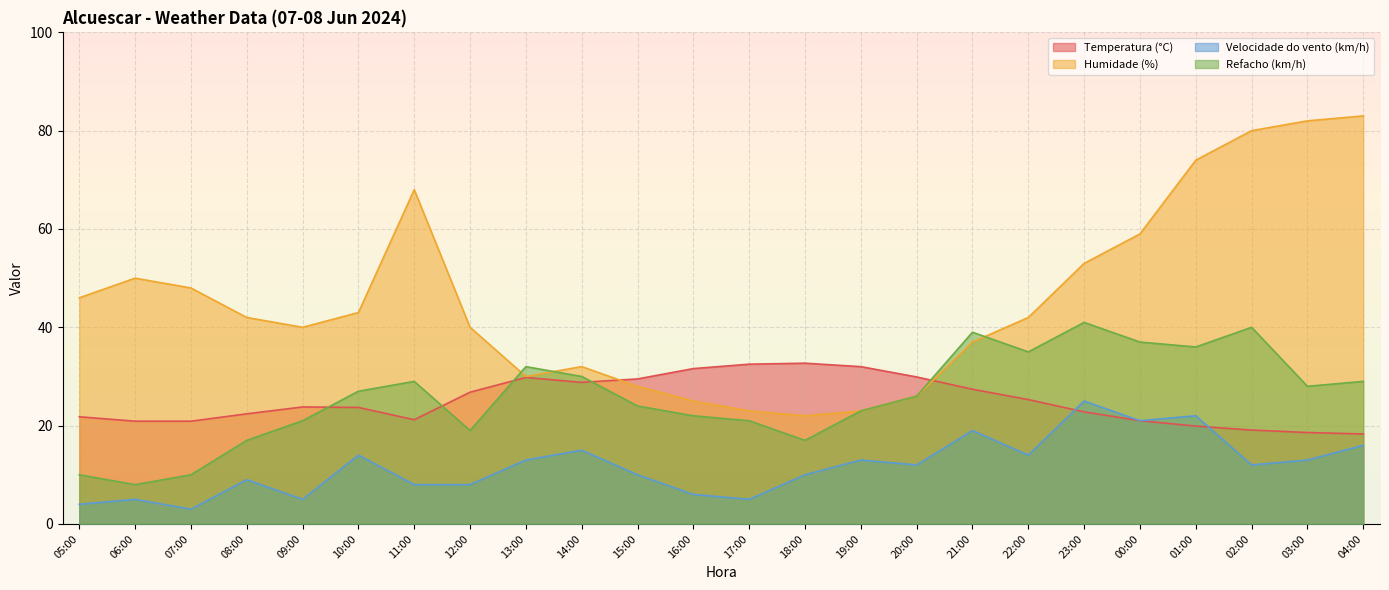

True or false: Humidade (%) and Velocidade do vento (km/h) cross at least once.

False